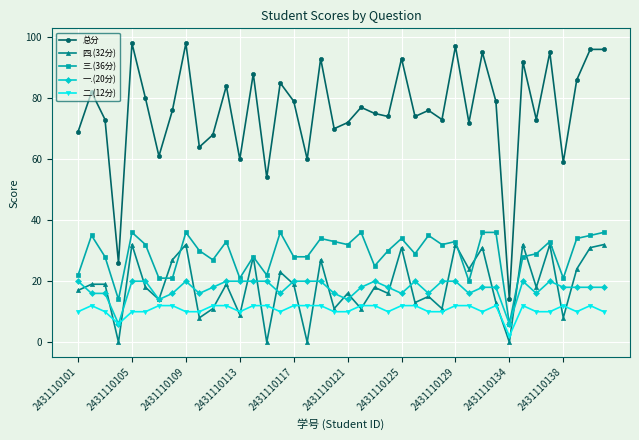

What is the value of the 三.(36分) point at the 7th from the left?

21